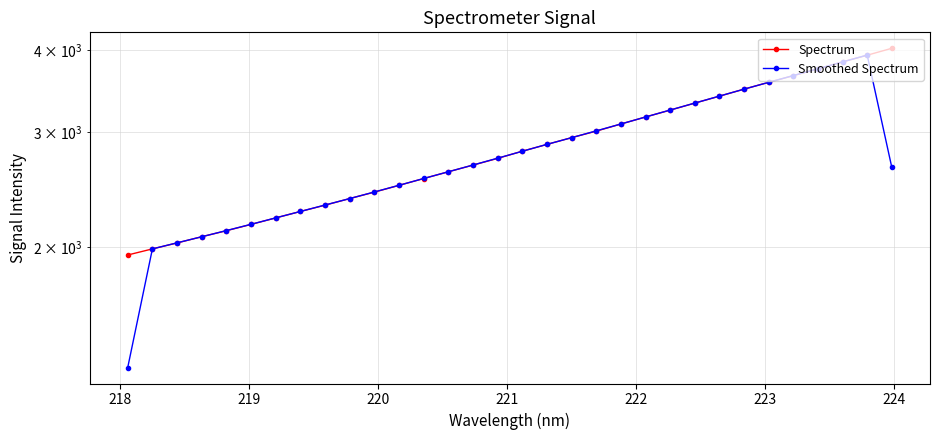

True or false: Spectrum and Smoothed Spectrum intersect in this chart.

True